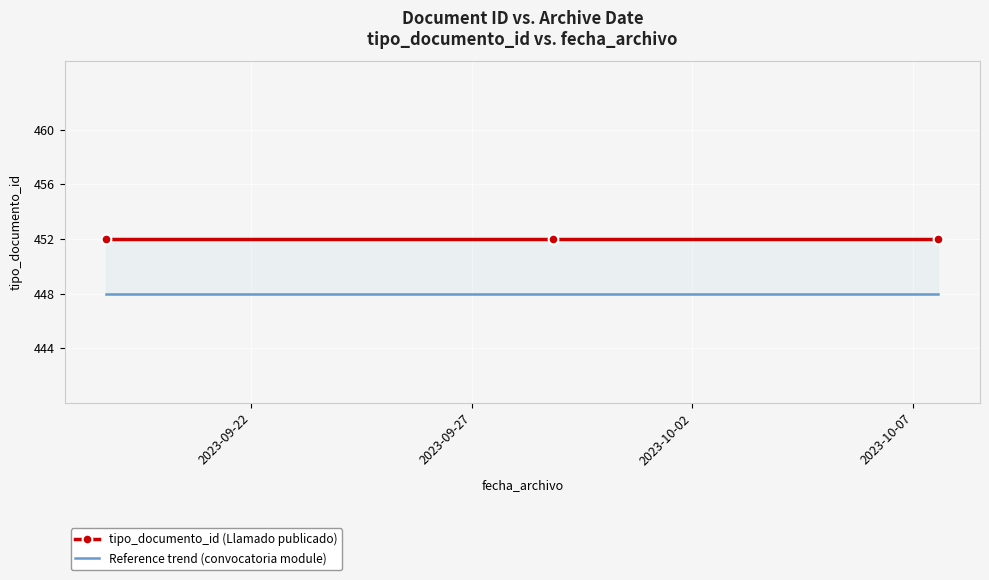

Where is Reference trend (convocatoria module) nearest to the value 448?

2023-09-22